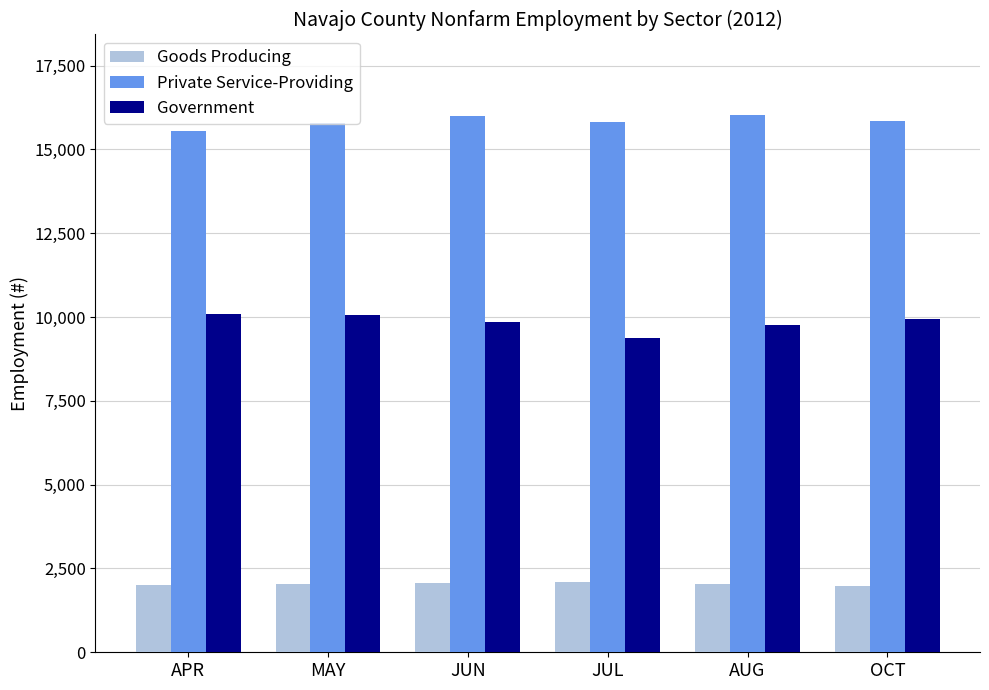

What is the maximum value shown in the chart?

16025